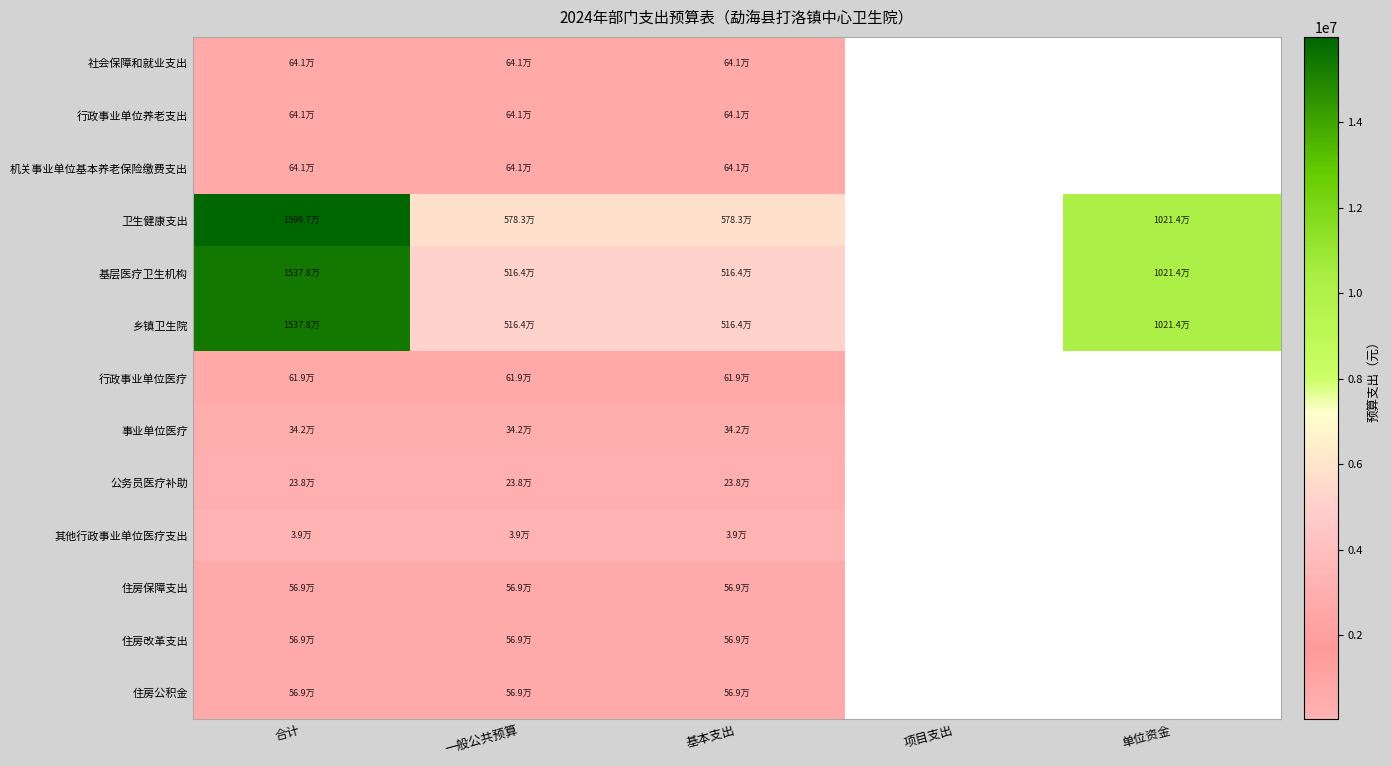

What is the approximate value of 住房公积金 at 基本支出?

569282.4